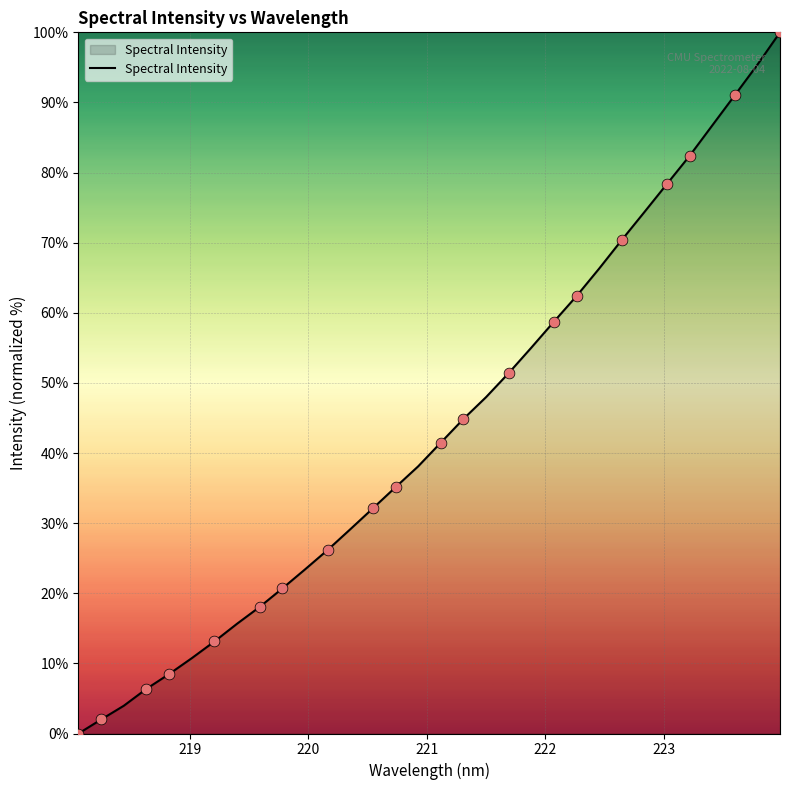

What is the difference between the maximum and minimum values?

100.0